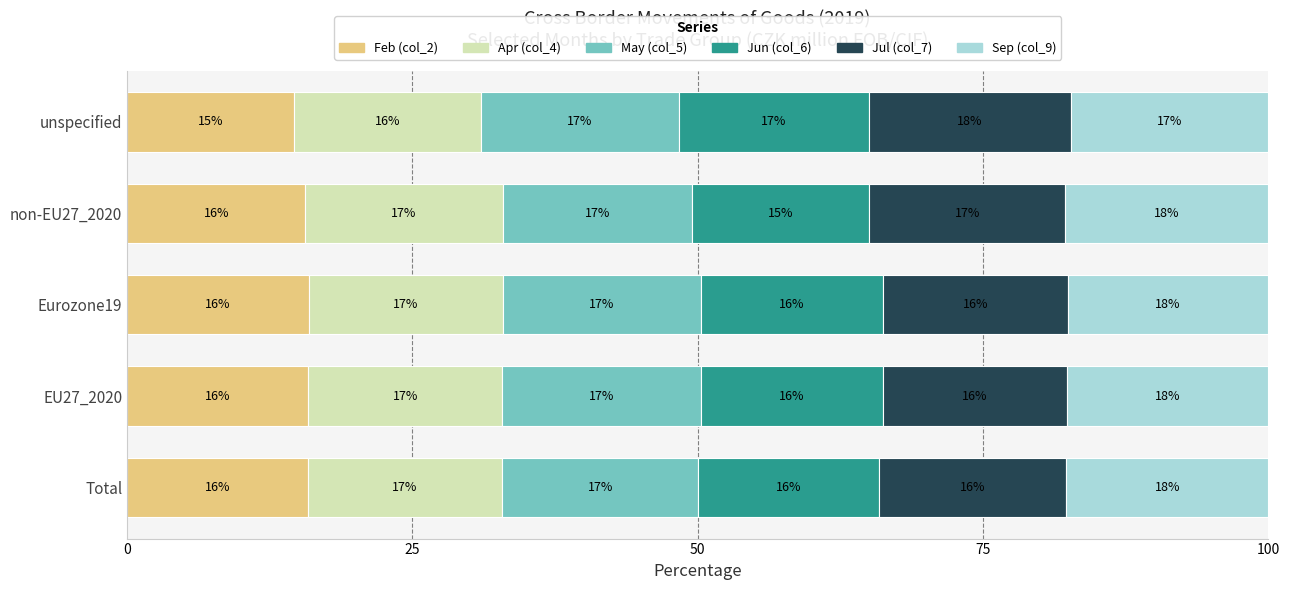

What is the total value across all series at Total?

100.0